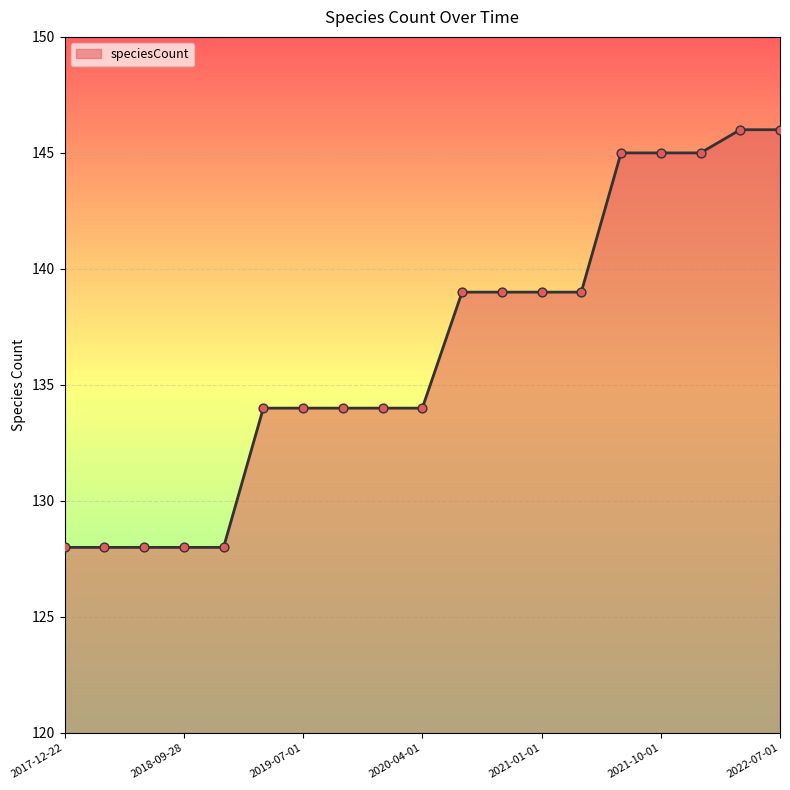

What is the difference between the maximum and minimum values?

18